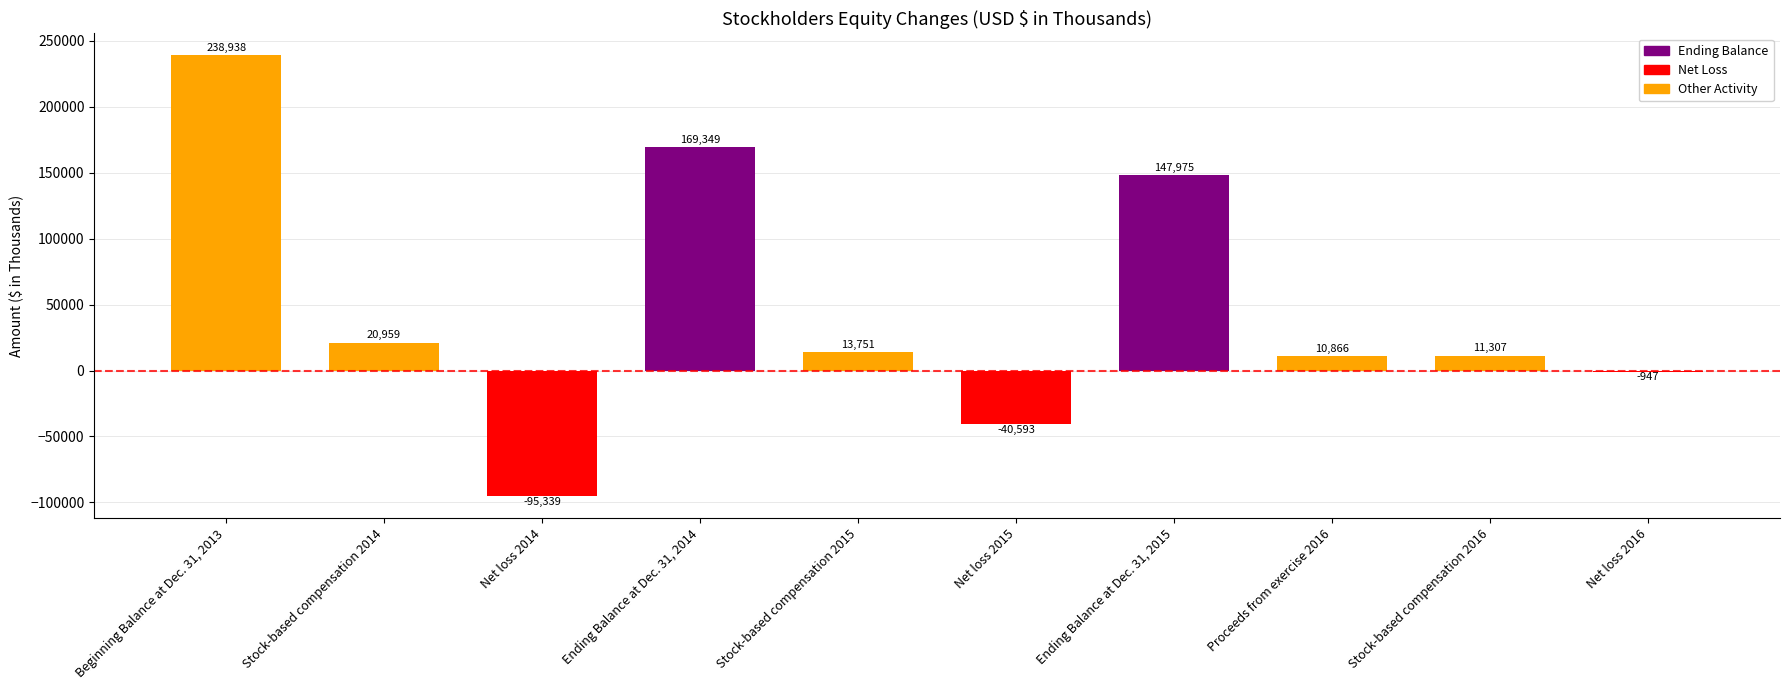

Reading left to right, transcribe all the data shown in this chart.

Beginning Balance at Dec. 31, 2013=238938	Stock-based compensation 2014=20959	Net loss 2014=-95339	Ending Balance at Dec. 31, 2014=169349	Stock-based compensation 2015=13751	Net loss 2015=-40593	Ending Balance at Dec. 31, 2015=147975	Proceeds from exercise 2016=10866	Stock-based compensation 2016=11307	Net loss 2016=-947